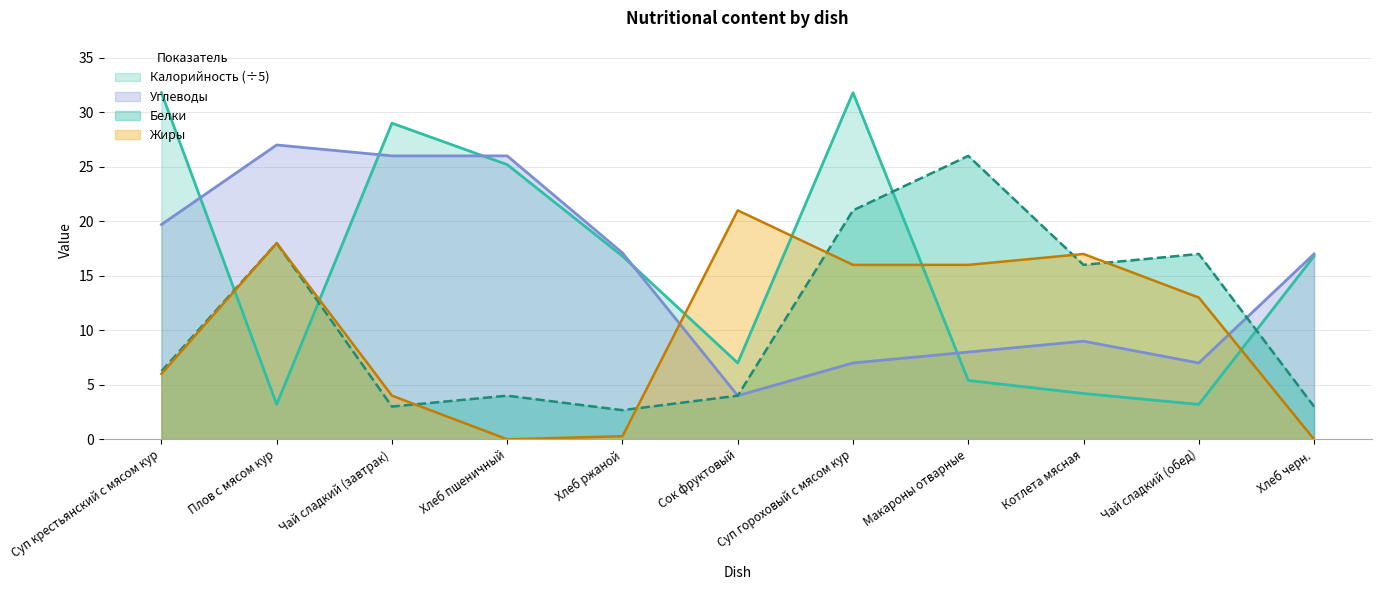

Reading right to left, transcribe all the data shown in this chart.

Калорийность: Хлеб черн.=16.8	Чай сладкий (обед)=3.2	Котлета мясная=4.2	Макароны отварные=5.4	Суп гороховый с мясом кур=31.8	Сок фруктовый=7.0	Хлеб ржаной=16.8	Хлеб пшеничный=25.2	Чай сладкий (завтрак)=29.0	Плов с мясом кур=3.2	Суп крестьянский с мясом кур=31.8
Белки: Хлеб черн.=3.0	Чай сладкий (обед)=17.0	Котлета мясная=16.0	Макароны отварные=26.0	Суп гороховый с мясом кур=21.0	Сок фруктовый=4.0	Хлеб ржаной=2.7	Хлеб пшеничный=4.0	Чай сладкий (завтрак)=3.0	Плов с мясом кур=18.0	Суп крестьянский с мясом кур=6.2
Жиры: Хлеб черн.=0.0	Чай сладкий (обед)=13.0	Котлета мясная=17.0	Макароны отварные=16.0	Суп гороховый с мясом кур=16.0	Сок фруктовый=21.0	Хлеб ржаной=0.3	Хлеб пшеничный=0.0	Чай сладкий (завтрак)=4.0	Плов с мясом кур=18.0	Суп крестьянский с мясом кур=6.0
Углеводы: Хлеб черн.=17.0	Чай сладкий (обед)=7.0	Котлета мясная=9.0	Макароны отварные=8.0	Суп гороховый с мясом кур=7.0	Сок фруктовый=4.0	Хлеб ржаной=17.1	Хлеб пшеничный=26.0	Чай сладкий (завтрак)=26.0	Плов с мясом кур=27.0	Суп крестьянский с мясом кур=19.7